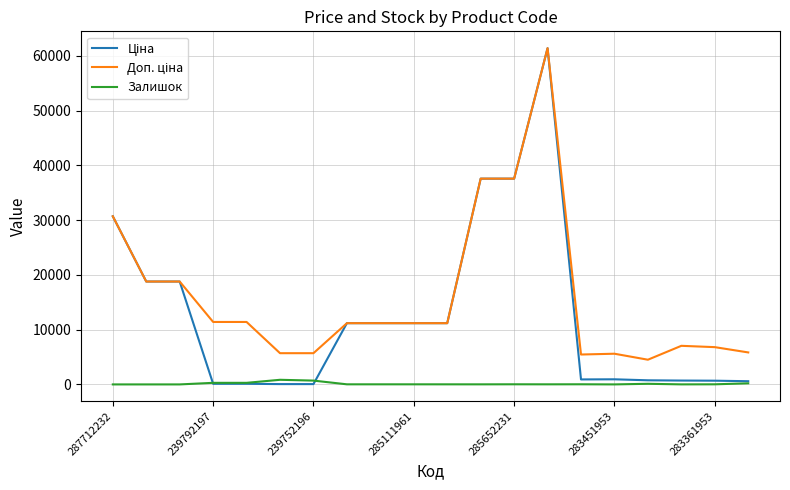

The Залишок series shows 17.0 at 285111961. True or false?

True